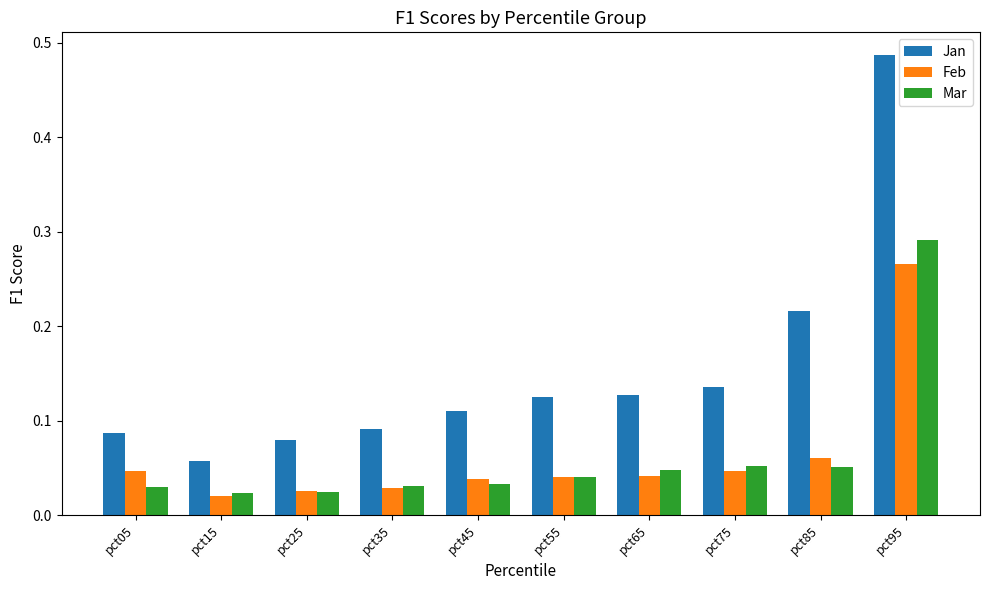

Which series has the largest total across all categories?

Jan